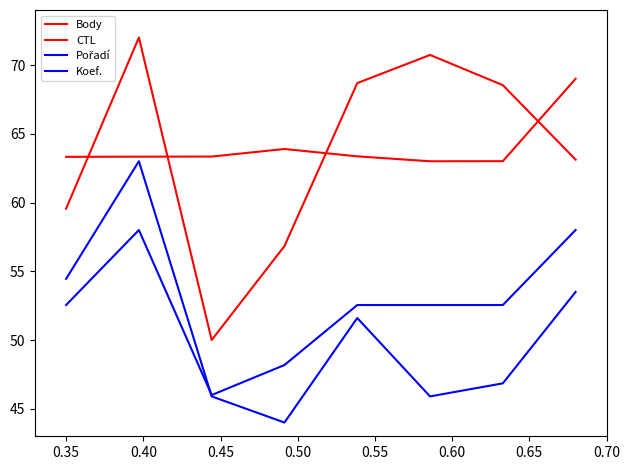

What is the difference between the maximum and minimum values in the Body series?

22.0